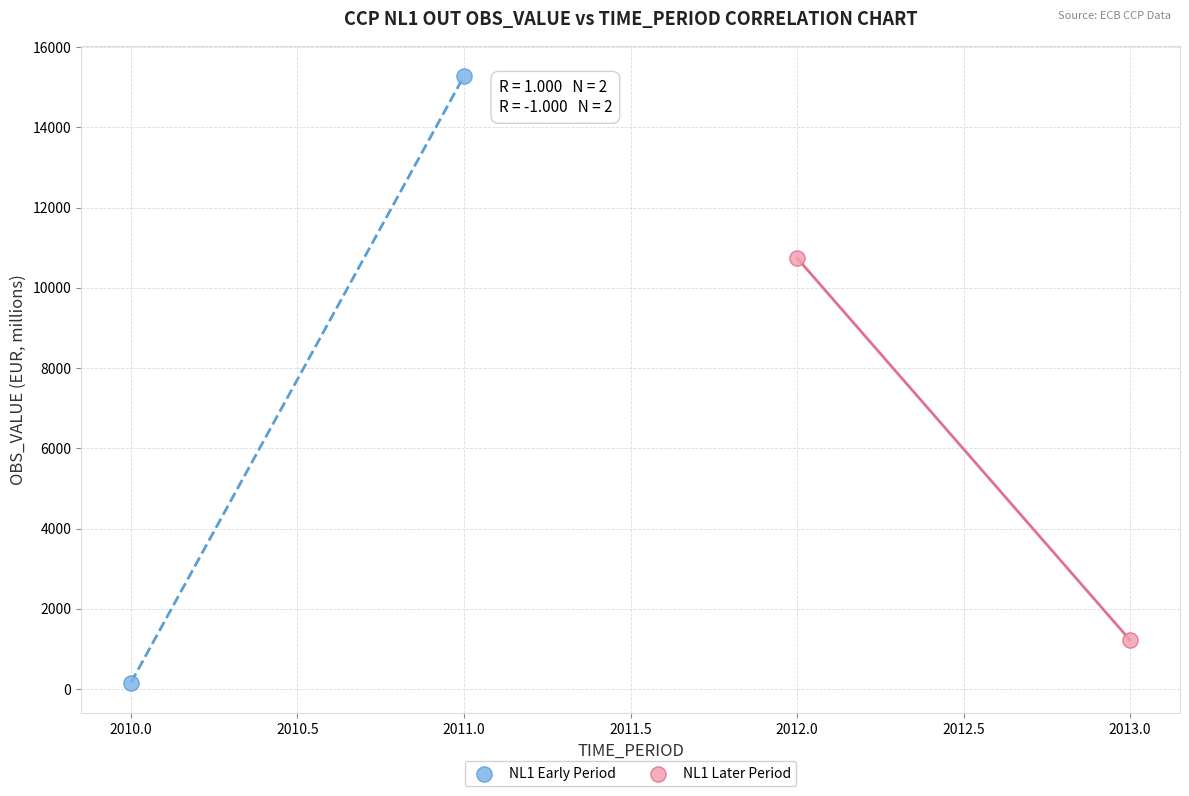

Which series contains the lowest Y value?

NL1 Early Period